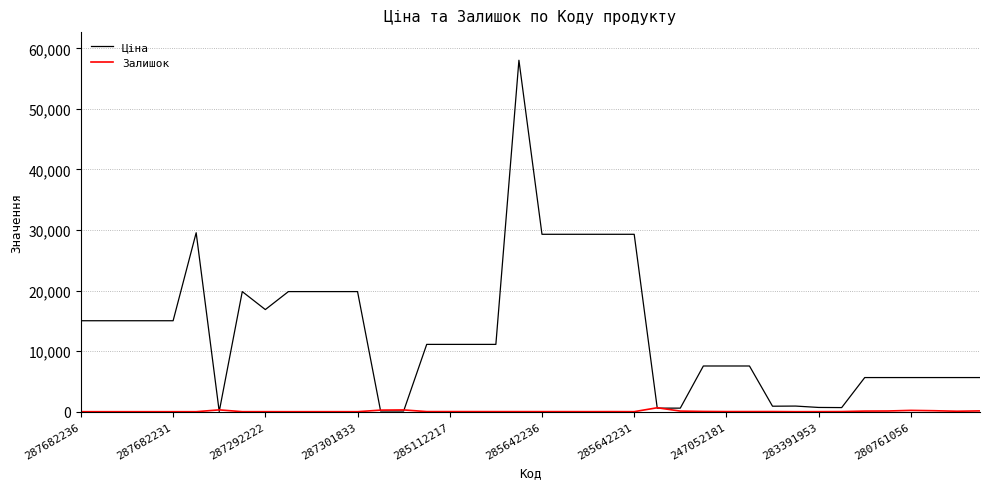

List the series in order of their peak value, lowest first.

Залишок, Ціна